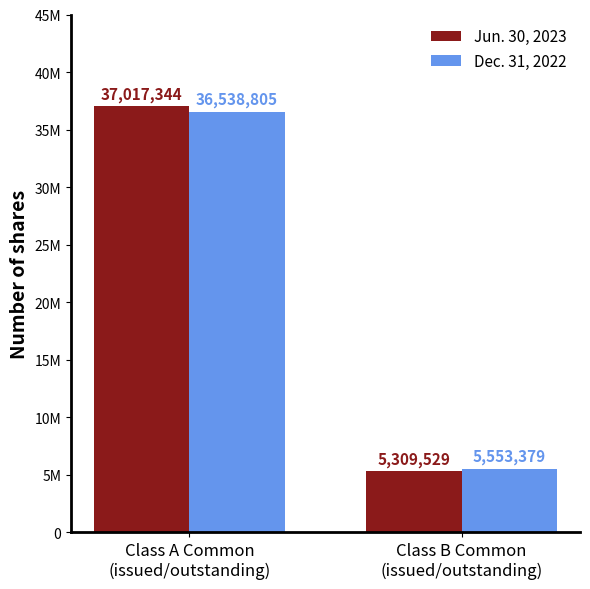

What is the difference between the maximum and minimum values in the Dec. 31, 2022 series?

30985426